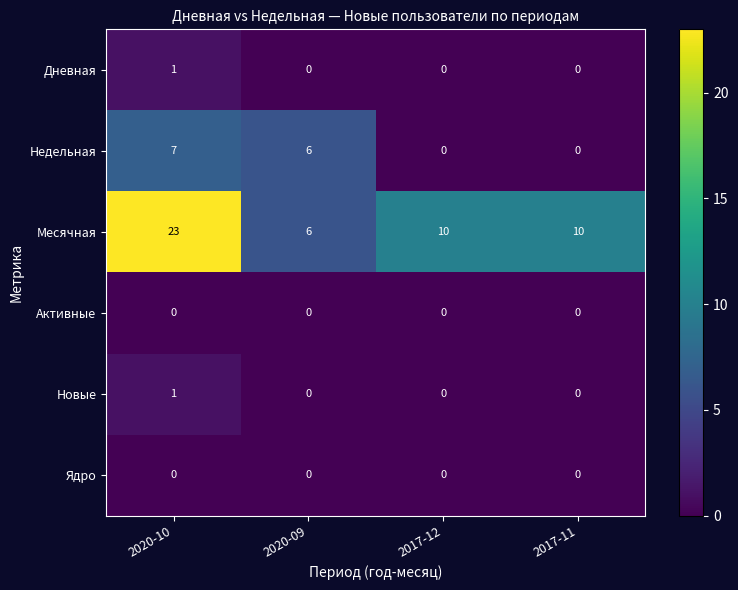

Reading left to right, list all the values displayed in this chart.

Дневная: 1	0	0	0
Недельная: 7	6	0	0
Месячная: 23	6	10	10
Активные: 0	0	0	0
Новые: 1	0	0	0
Ядро: 0	0	0	0